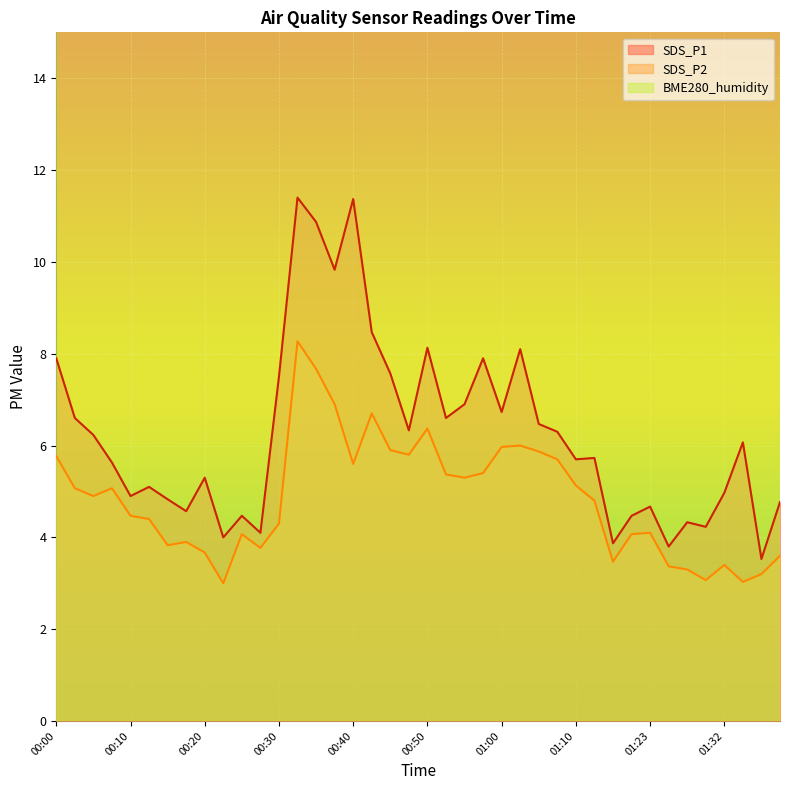

At which label does SDS_P1 reach its peak?

00:32